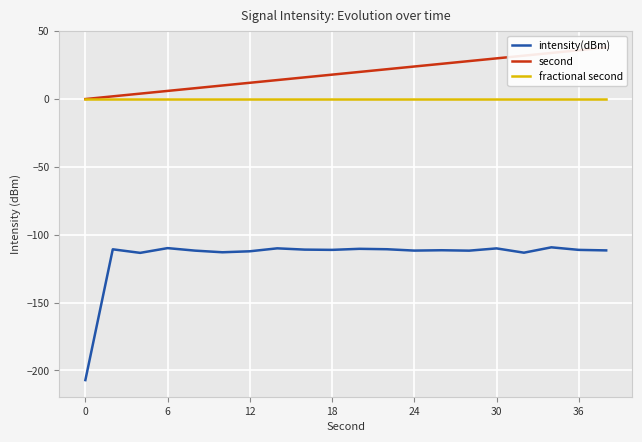

What is the approximate value of intensity(dBm) at 6?

-109.9